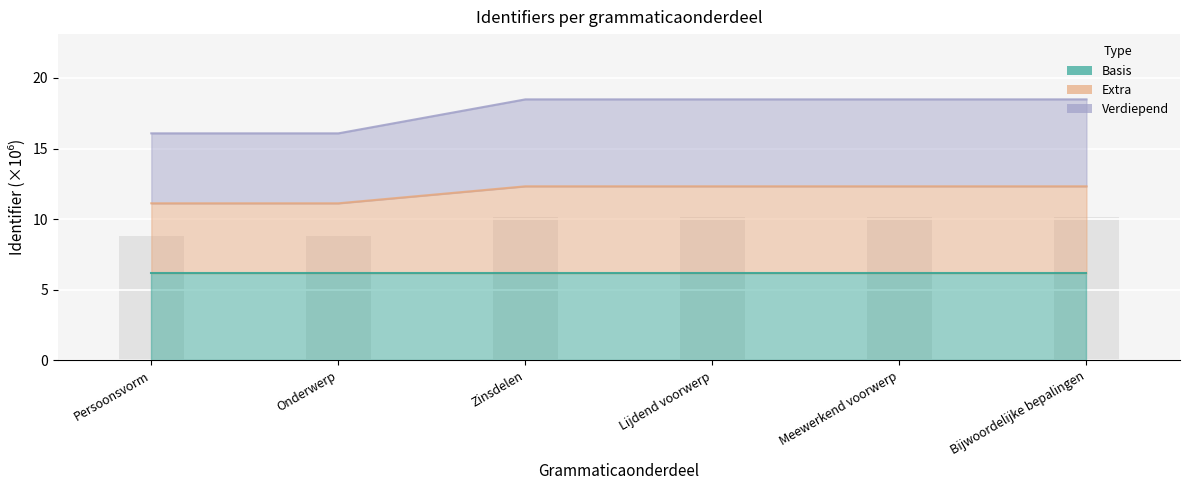

What is the spread (max minus min) of values at Meewerkend voorwerp?

12.3